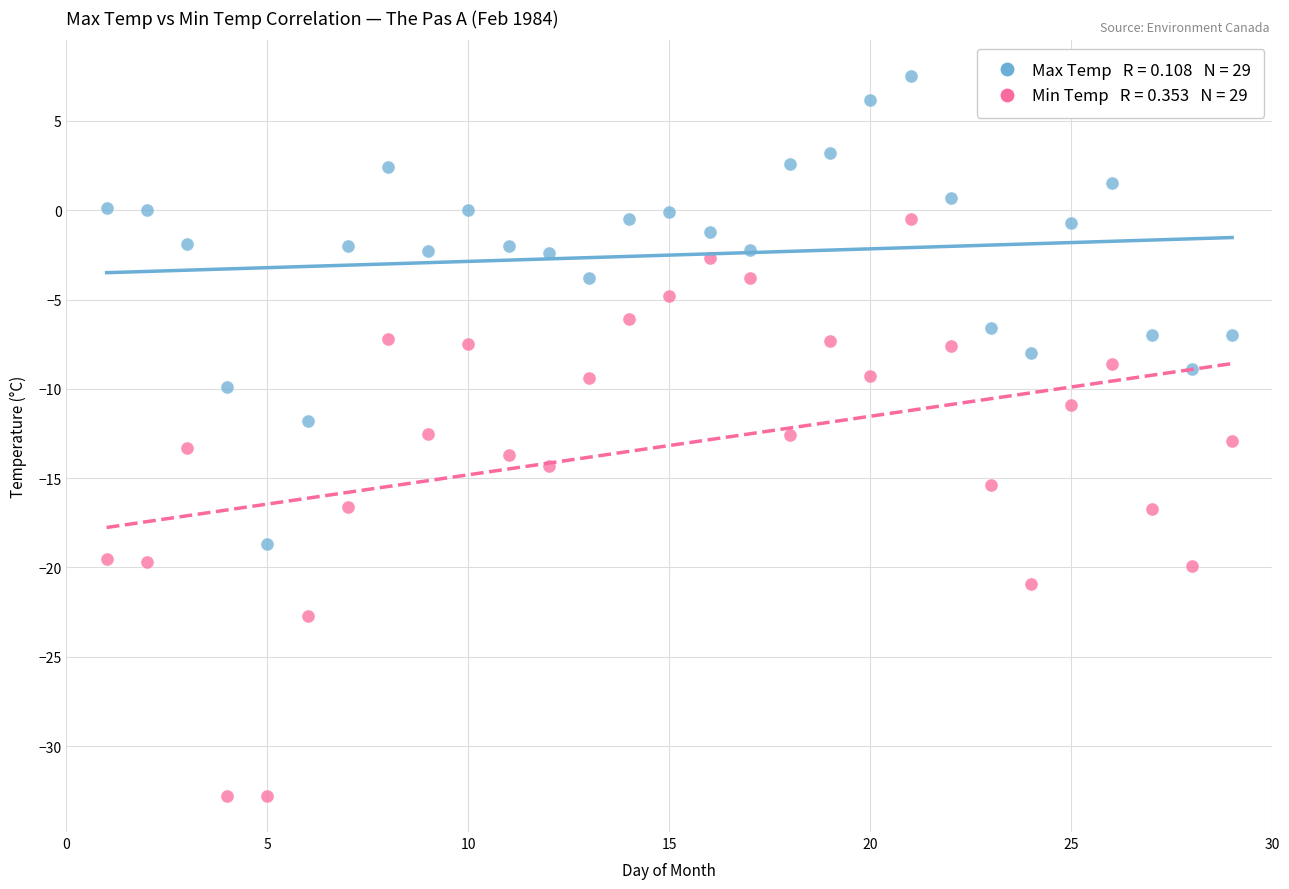

Across all data points, what is the range of X values (max minus min)?

28.0